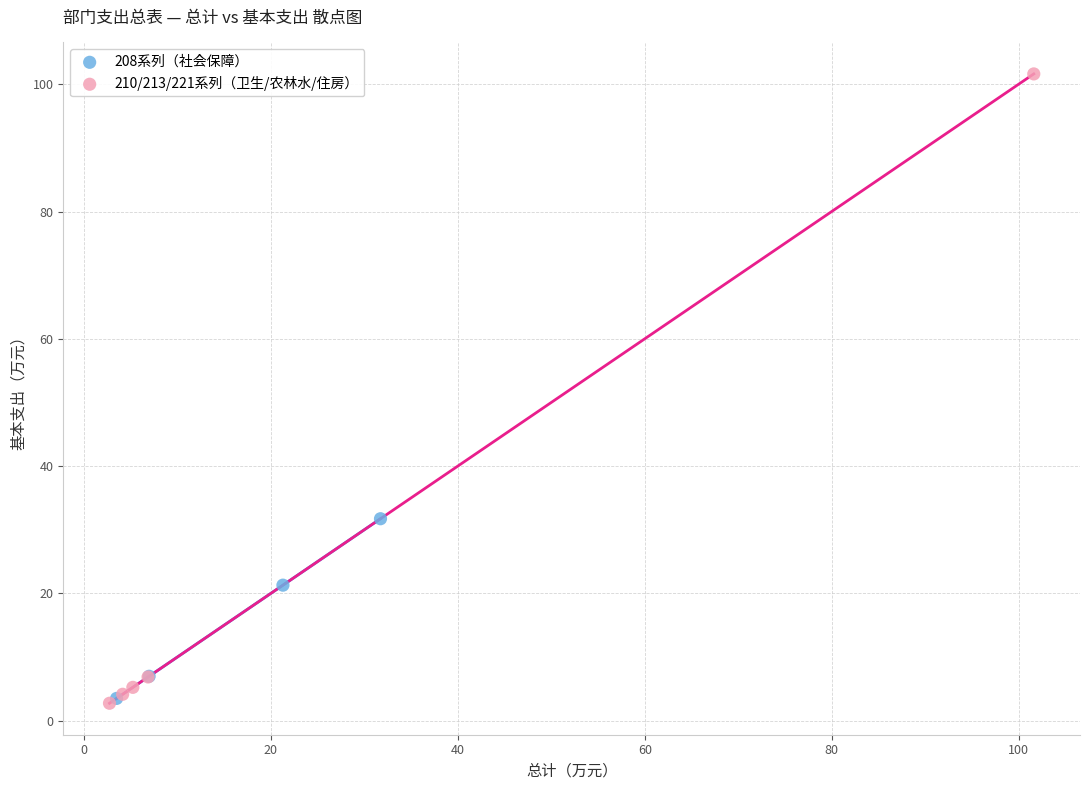

Which series contains the highest Y value?

210/213/221系列（卫生/农林水/住房）